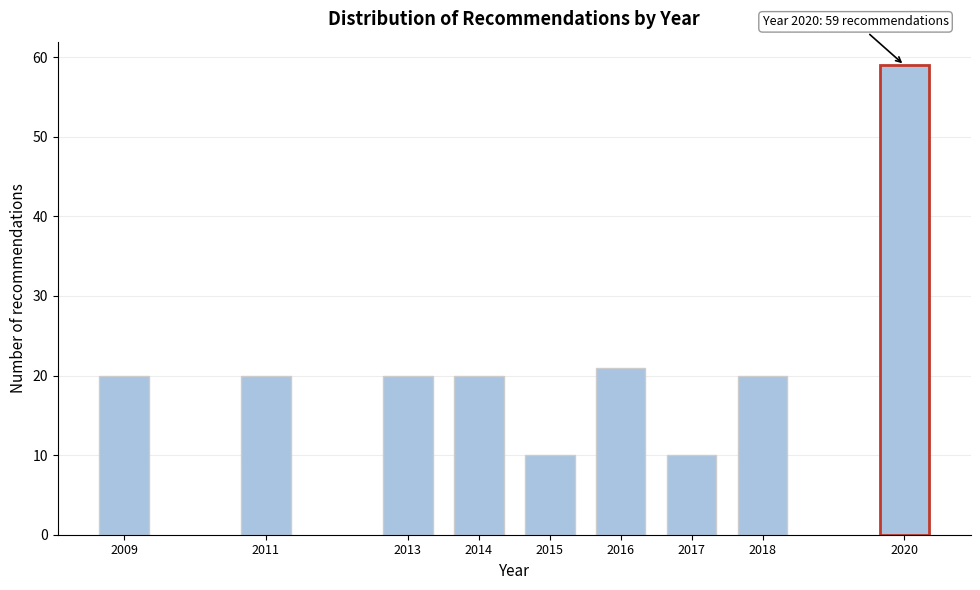

Reading left to right, extract all data points from this chart.

2009=20	2011=20	2013=20	2014=20	2015=10	2016=21	2017=10	2018=20	2020=59